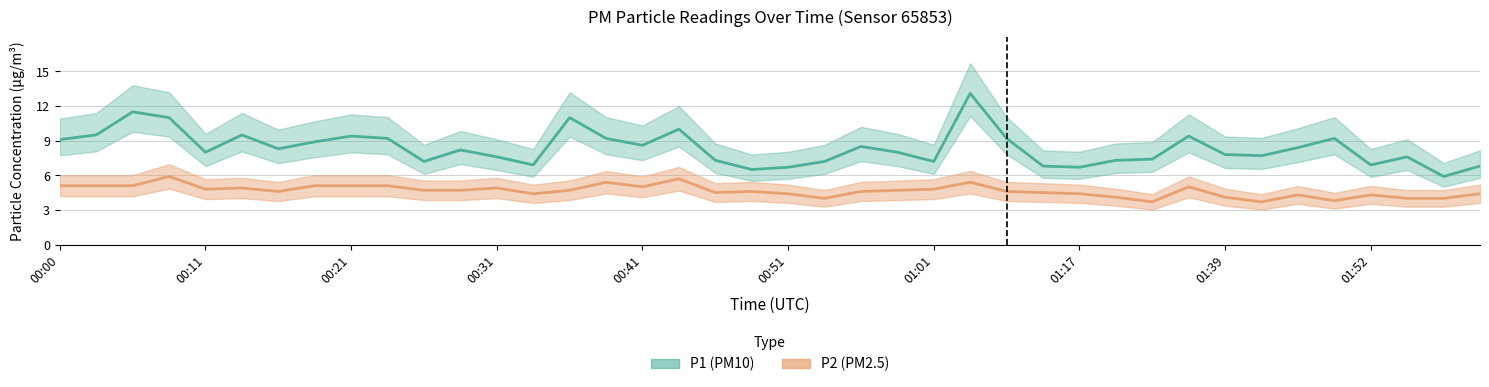

How many data points does each series have?

40